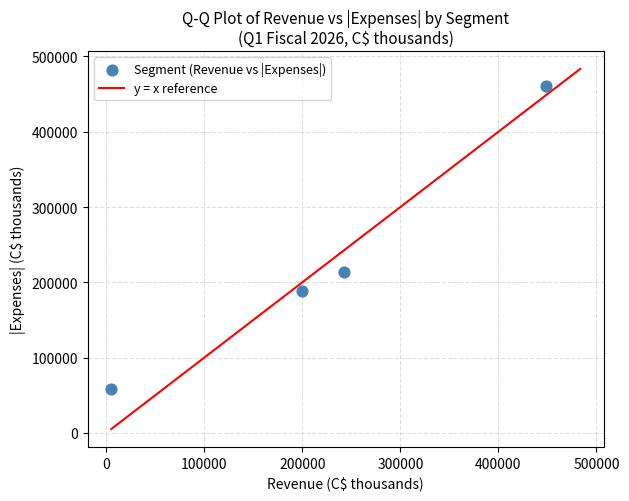

What is the average Y value?

230180